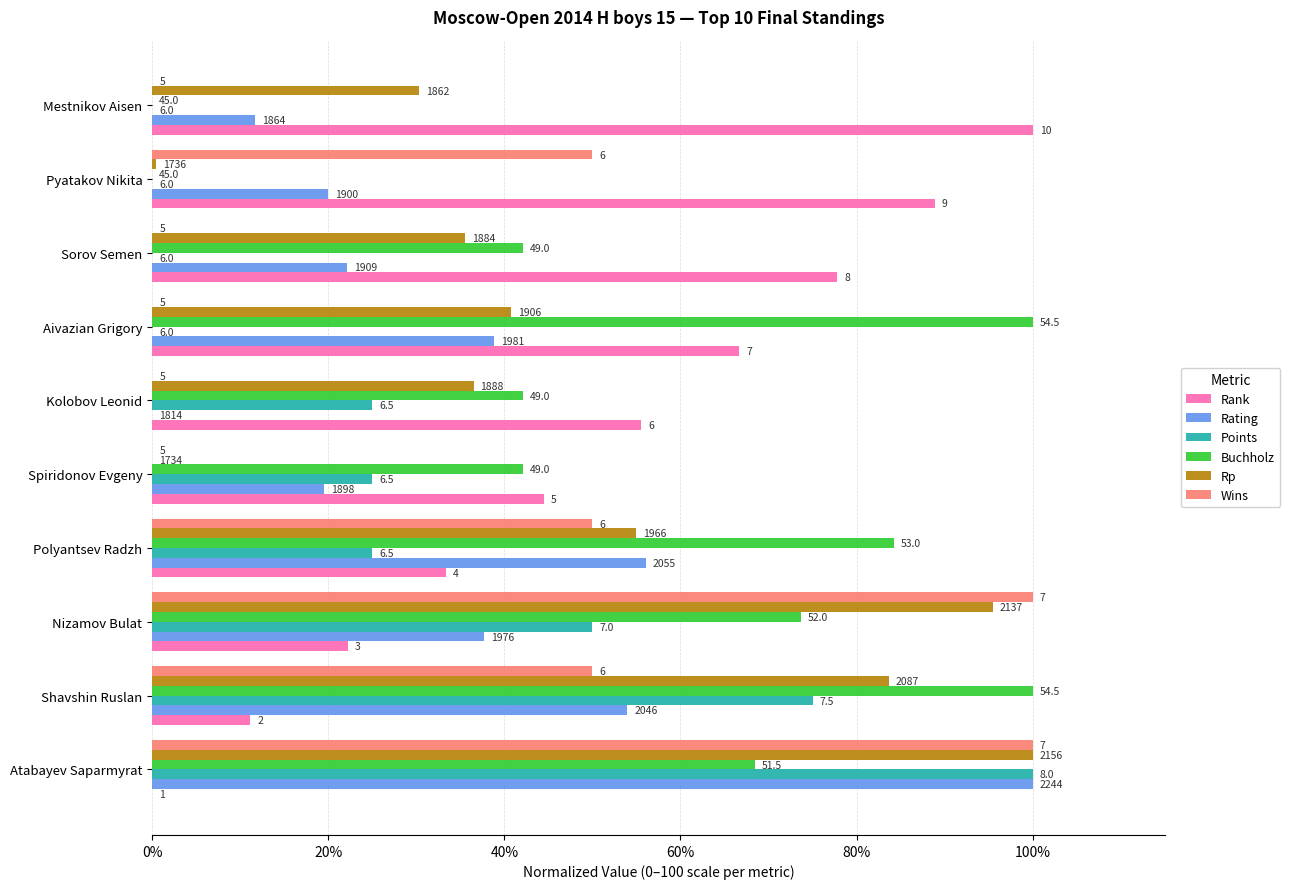

What are all the series names shown in the legend?

Rank, Rating, Points, Buchholz, Rp, Wins